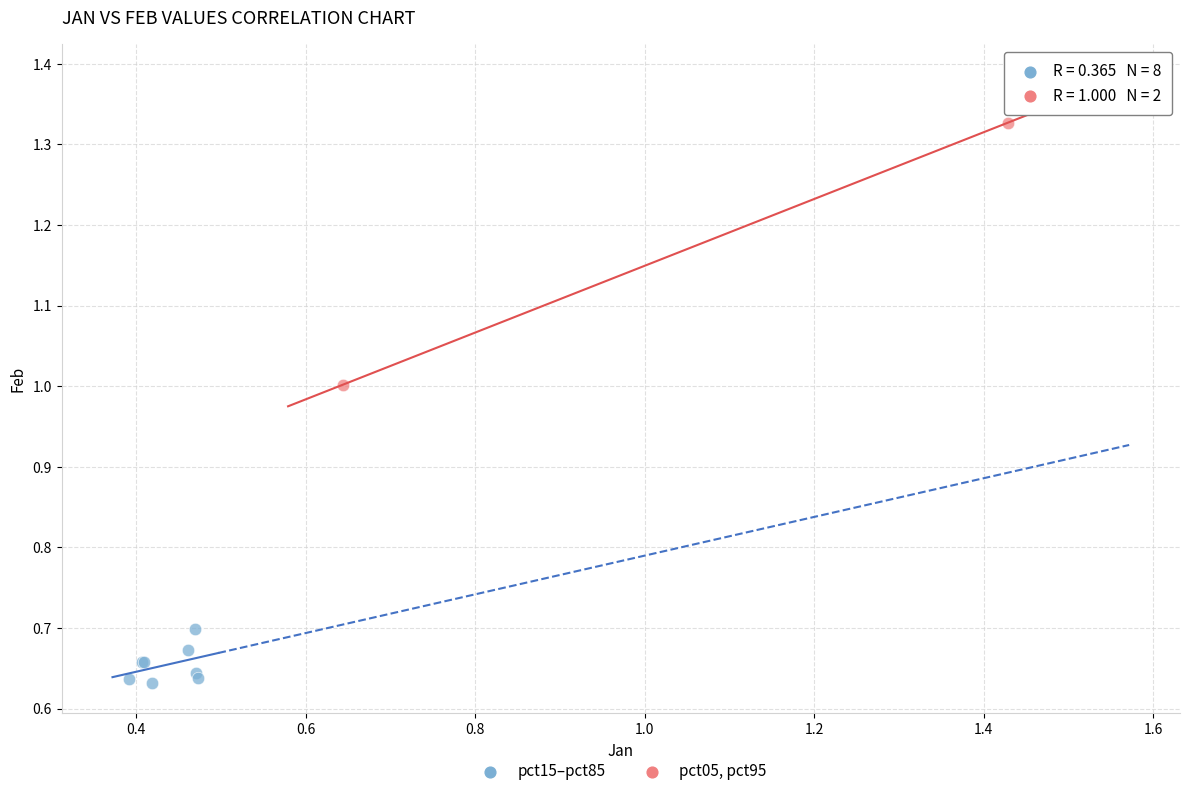

Which series contains the lowest Y value?

pct15–pct85